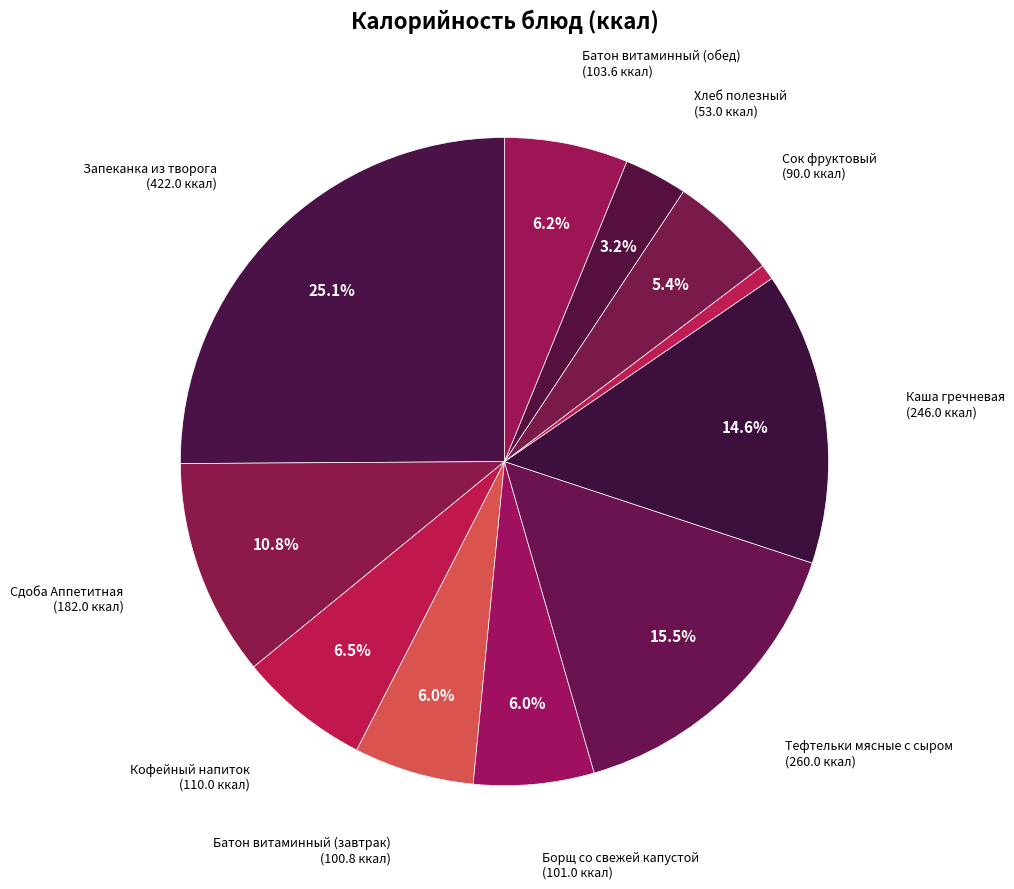

Count the number of slices in the pie.

11